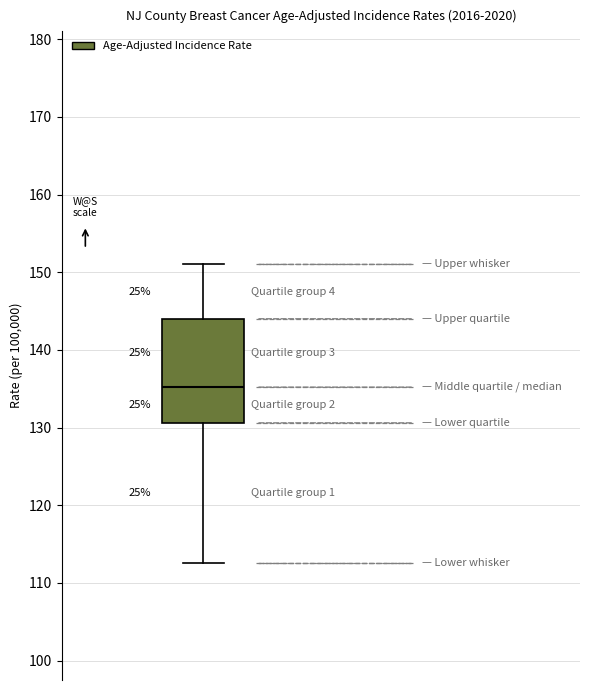

Where is the lower edge of the box on the y-axis? The values are not printed on the chart, so give them approximately, as read against the axis.

131